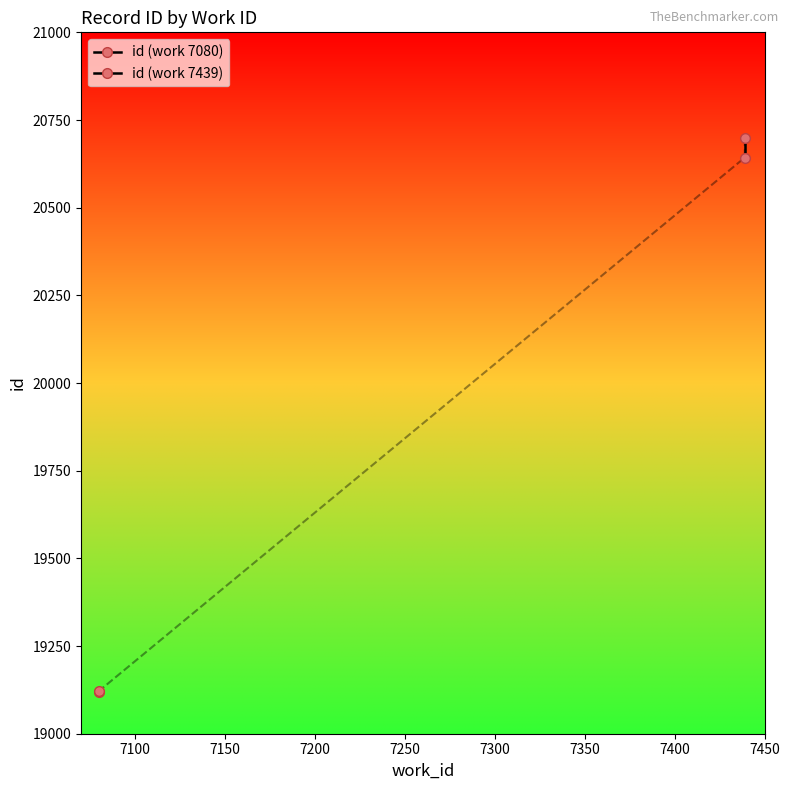

Count the number of categories in the chart.

2